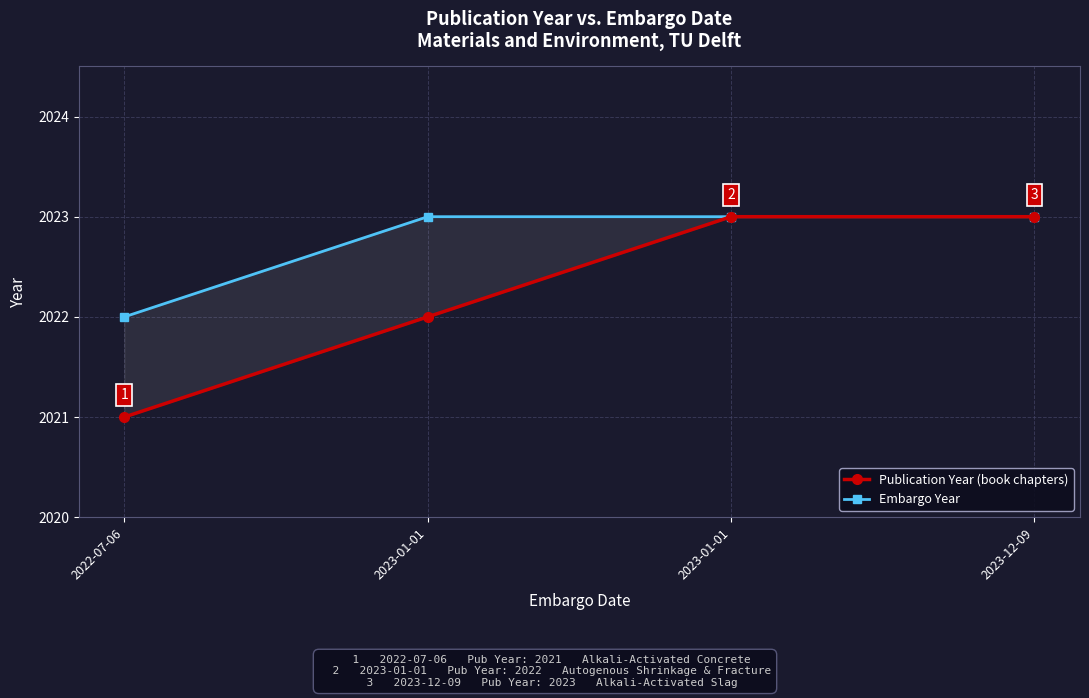

True or false: Embargo Year has more than 1 interior local peaks.

False